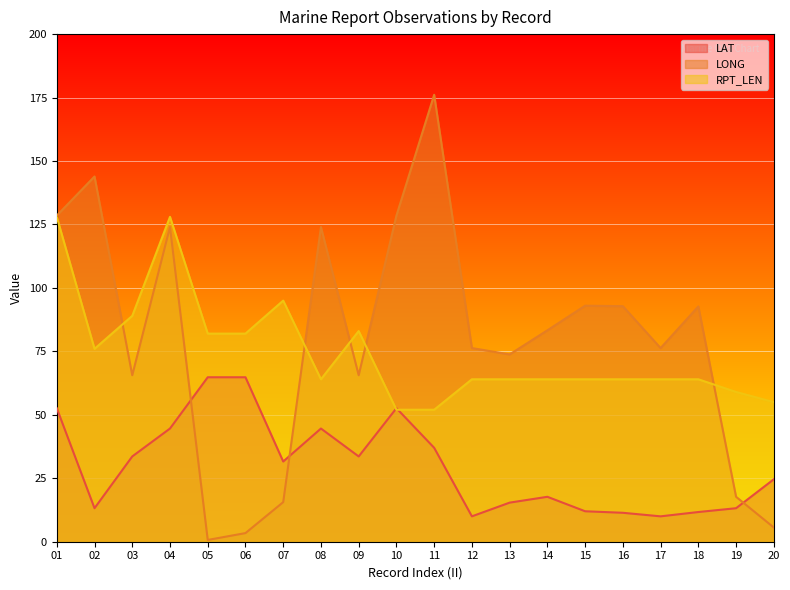

Where is LONG nearest to the value 88?

14